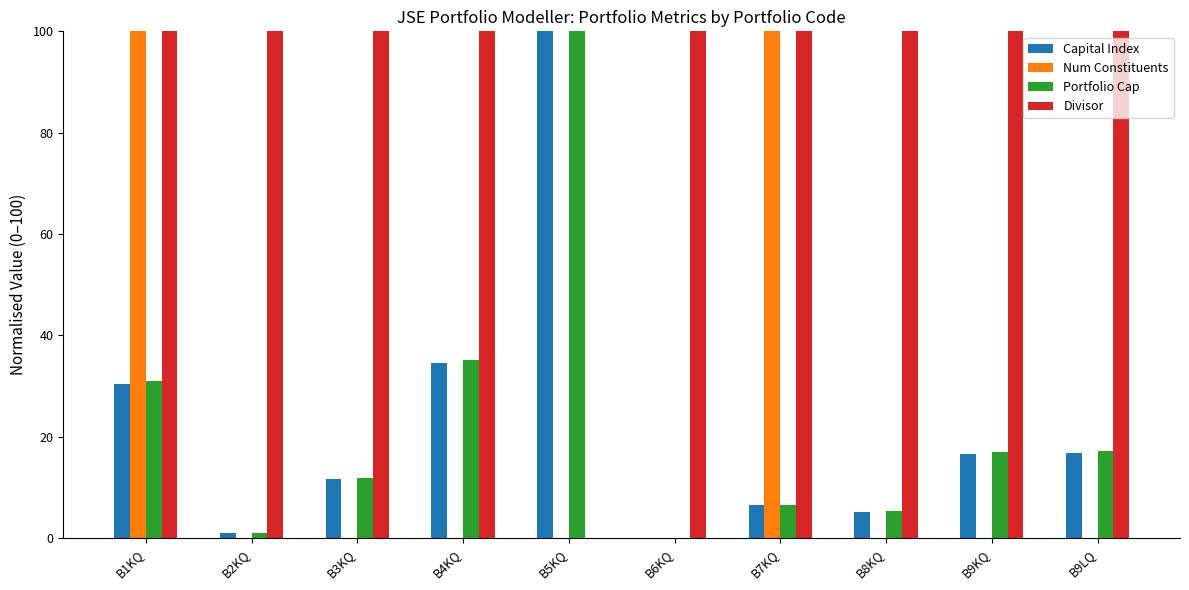

At which label is Capital Index closest to 50?

B4KQ